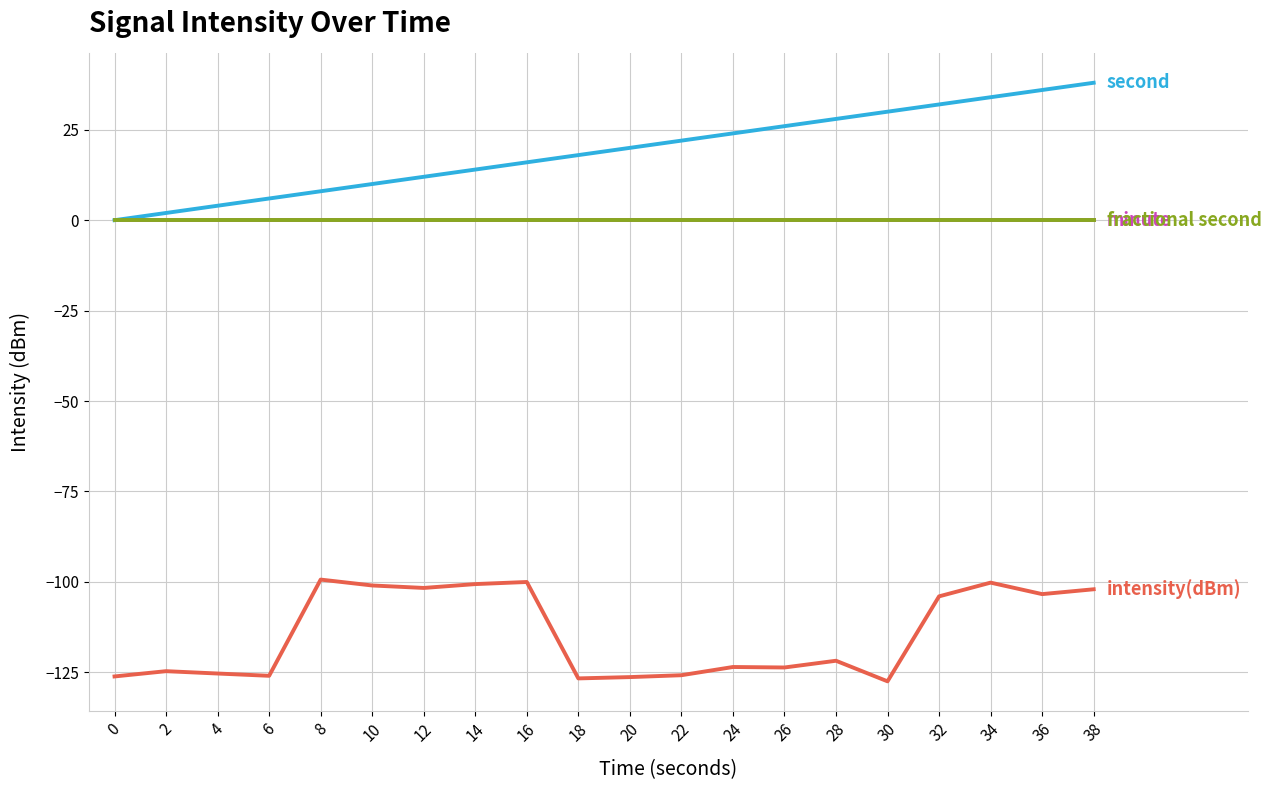

Does the chart display data point markers on the line(s)?

No